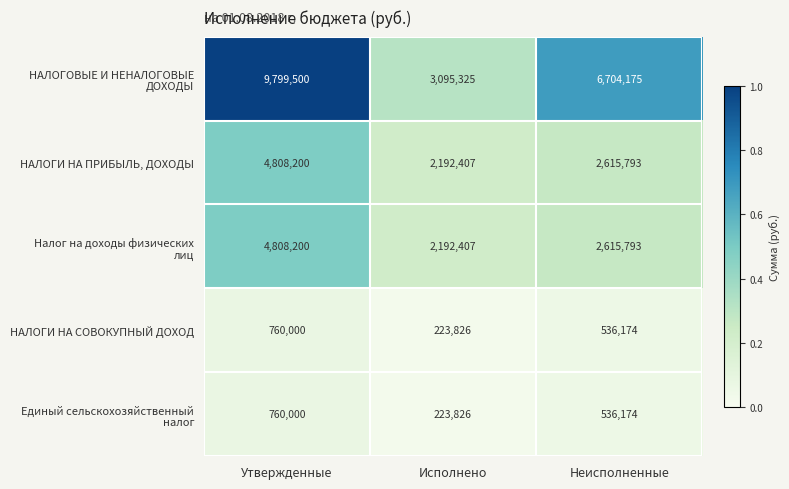

What is the total value across all series at Исполнено?

7927791